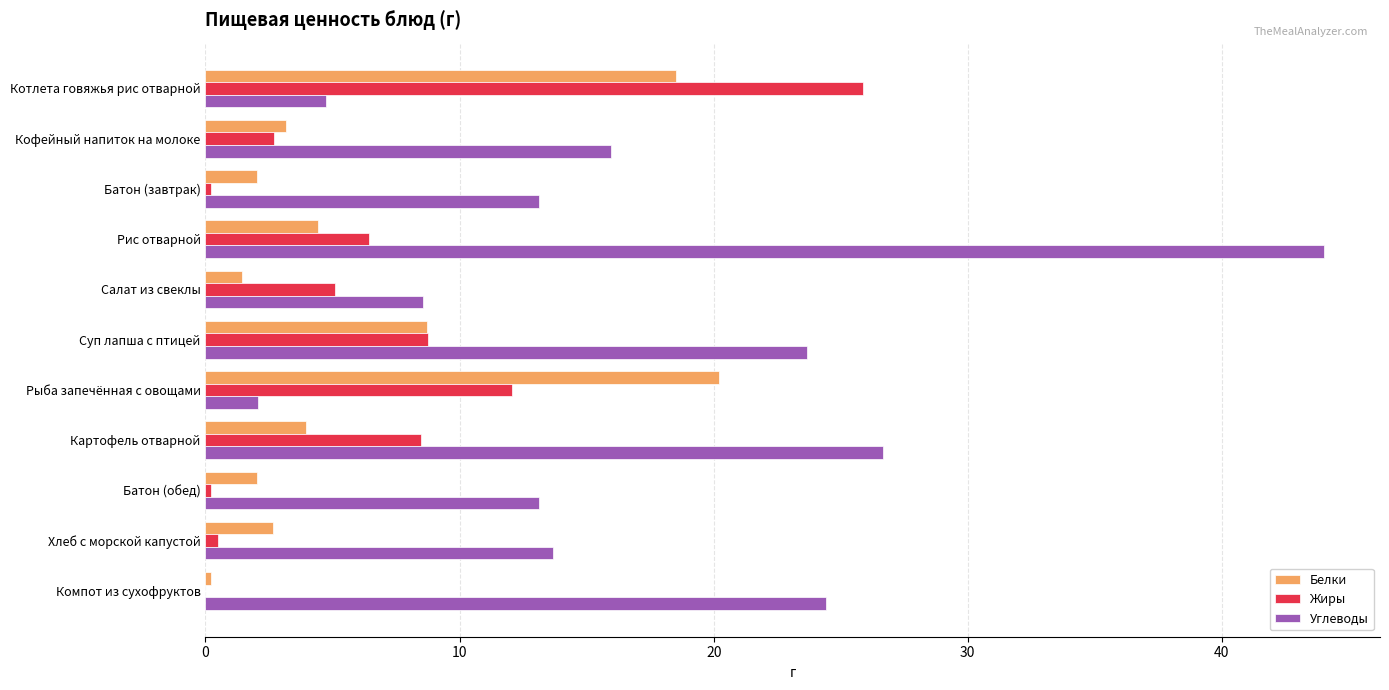

How many values in the Жиры series exceed 5?

6